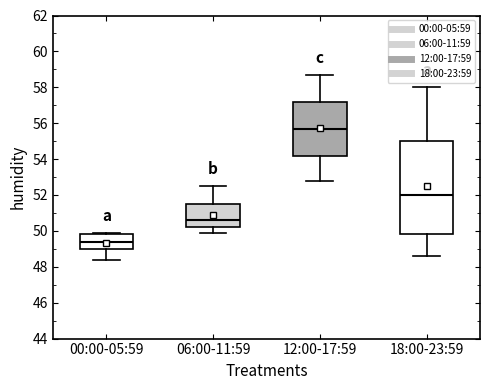

Reading left to right, transcribe this box plot: for each box, give where its median line is, the range the box spans, and where its two whiskers end, as read against the y-axis. The values are not printed on the chart, so give them approximately, as read against the axis.

00:00-05:59: median 49.4, box 49.0 to 49.8, whiskers 48.4 to 50.0
06:00-11:59: median 50.6, box 50.2 to 51.6, whiskers 50.0 to 52.6
12:00-17:59: median 55.8, box 54.2 to 57.2, whiskers 52.8 to 58.8
18:00-23:59: median 52.0, box 49.8 to 55.0, whiskers 48.6 to 58.0